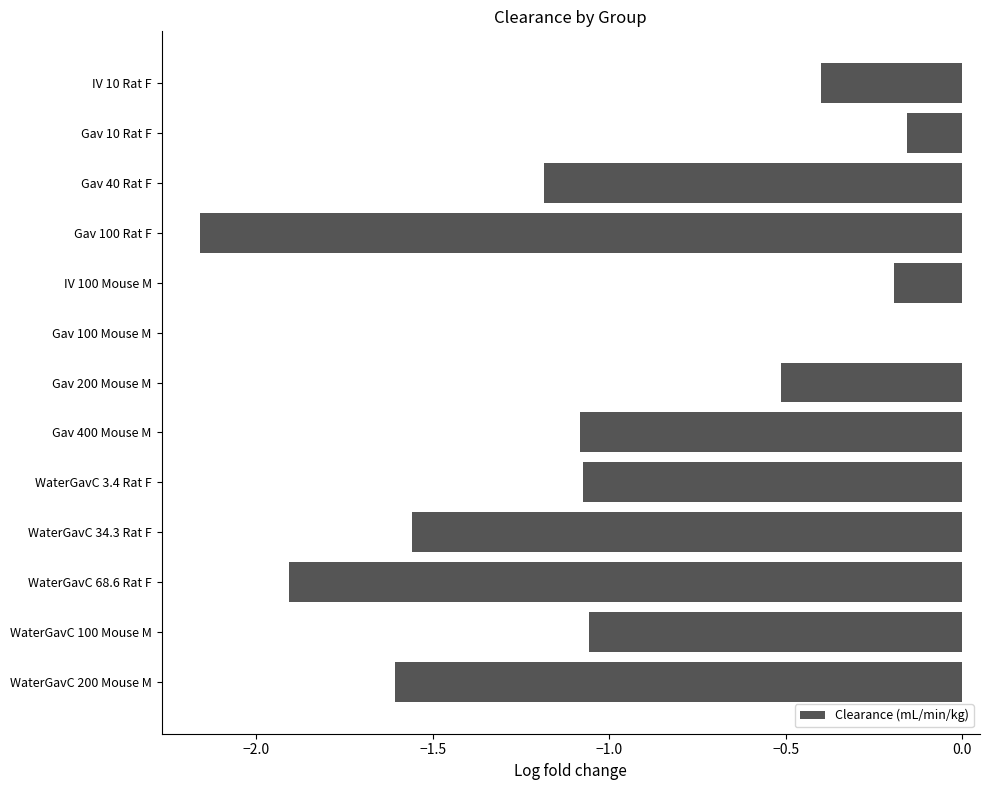

The chart shows a value of -1.6 at WaterGavC 34.3 Rat F. True or false?

True